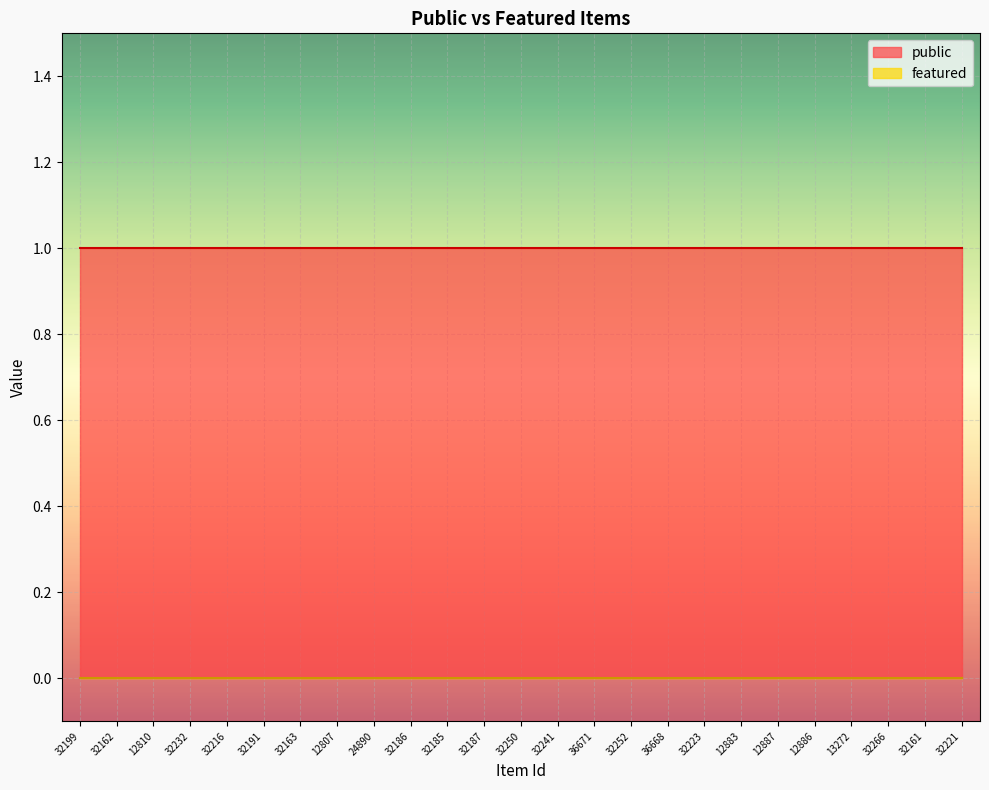

What position from the right is 12807?

18